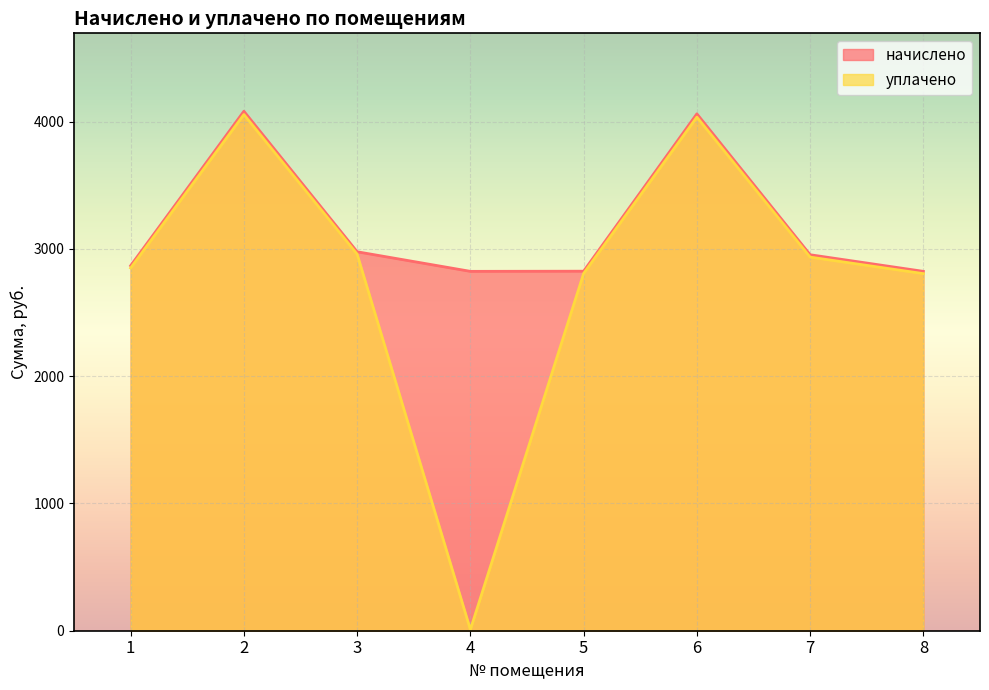

What is the difference between the maximum and minimum values in the уплачено series?

4046.4